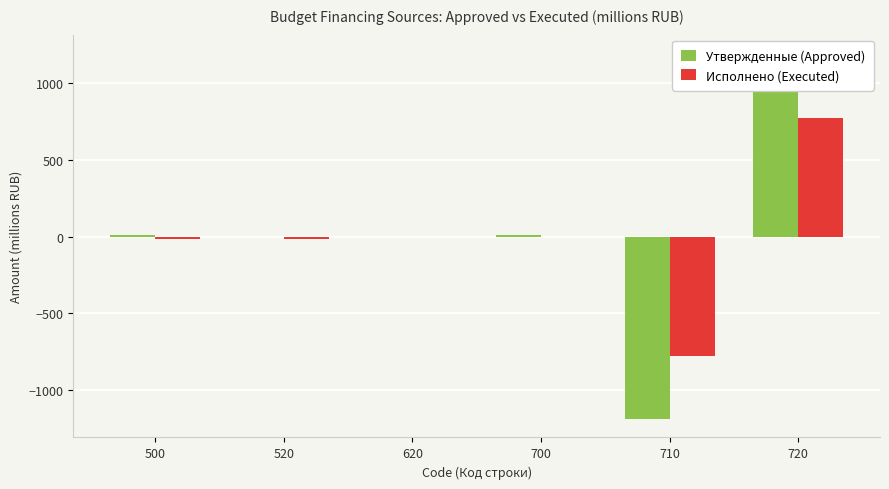

Count the number of data series in this chart.

2